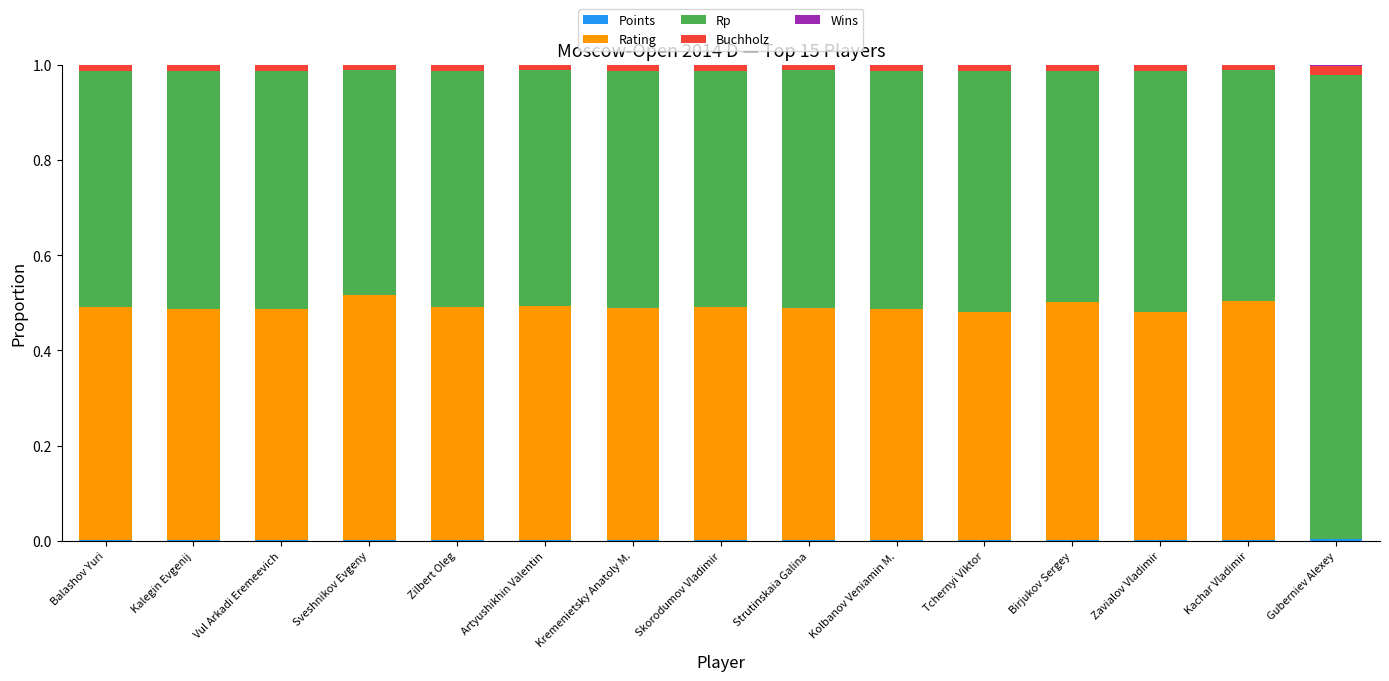

Count the number of data series in this chart.

5